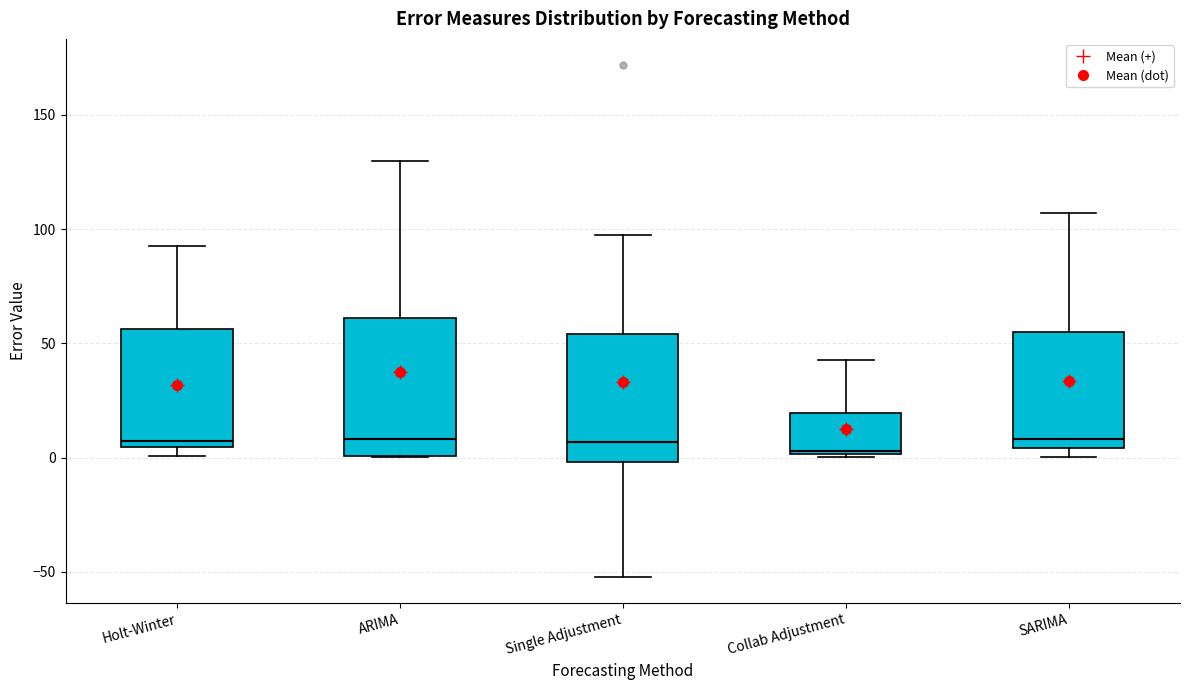

Reading left to right, read every box against the y-axis: the position of its median line, the range the box covers, and the ends of its whiskers. The values are not printed on the chart, so give them approximately, as read against the axis.

Holt-Winter: median 5 (just above the box's lower edge), box 5 to 55, whiskers 0 to 95
ARIMA: median 10, box 0 to 60, whiskers 0 to 130
Single Adjustment: median 5, box 0 to 55, whiskers -50 to 95
Collab Adjustment: median 5, box 0 to 20, whiskers 0 to 45
SARIMA: median 10, box 5 to 55, whiskers 0 to 105